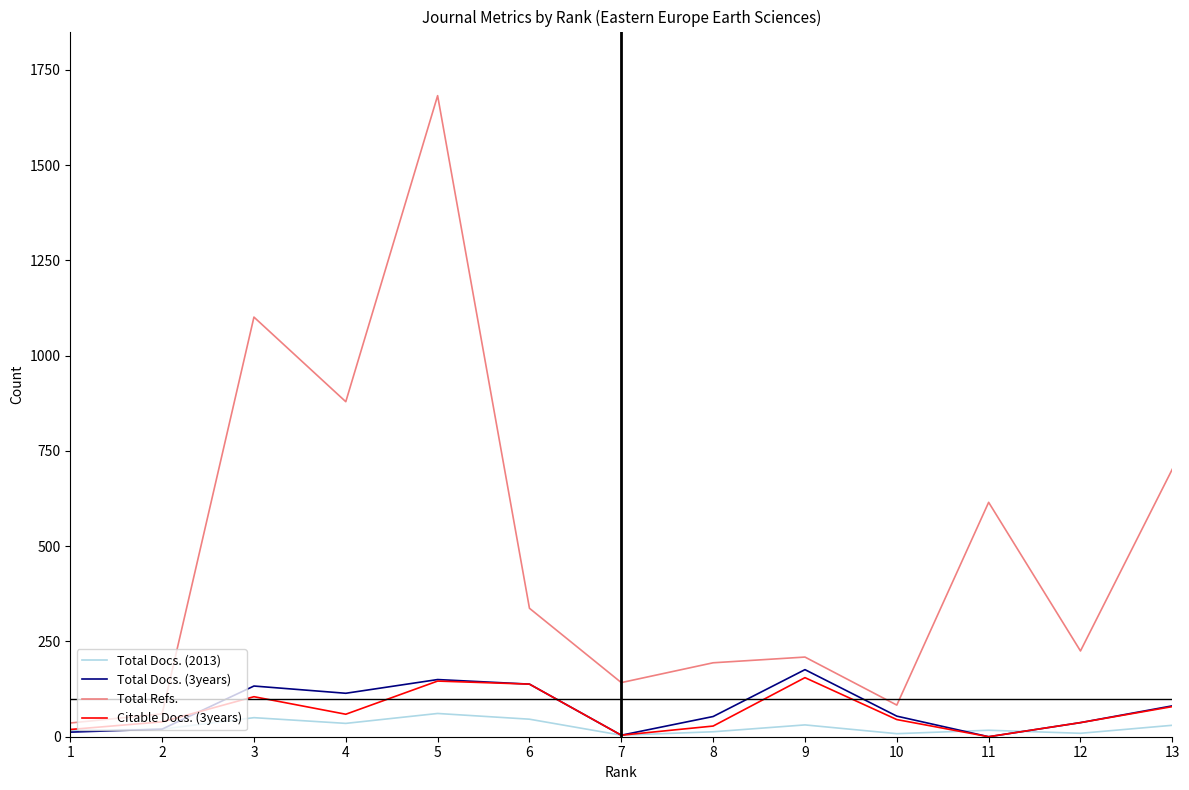

Which series has the largest total across all categories?

Total Refs.